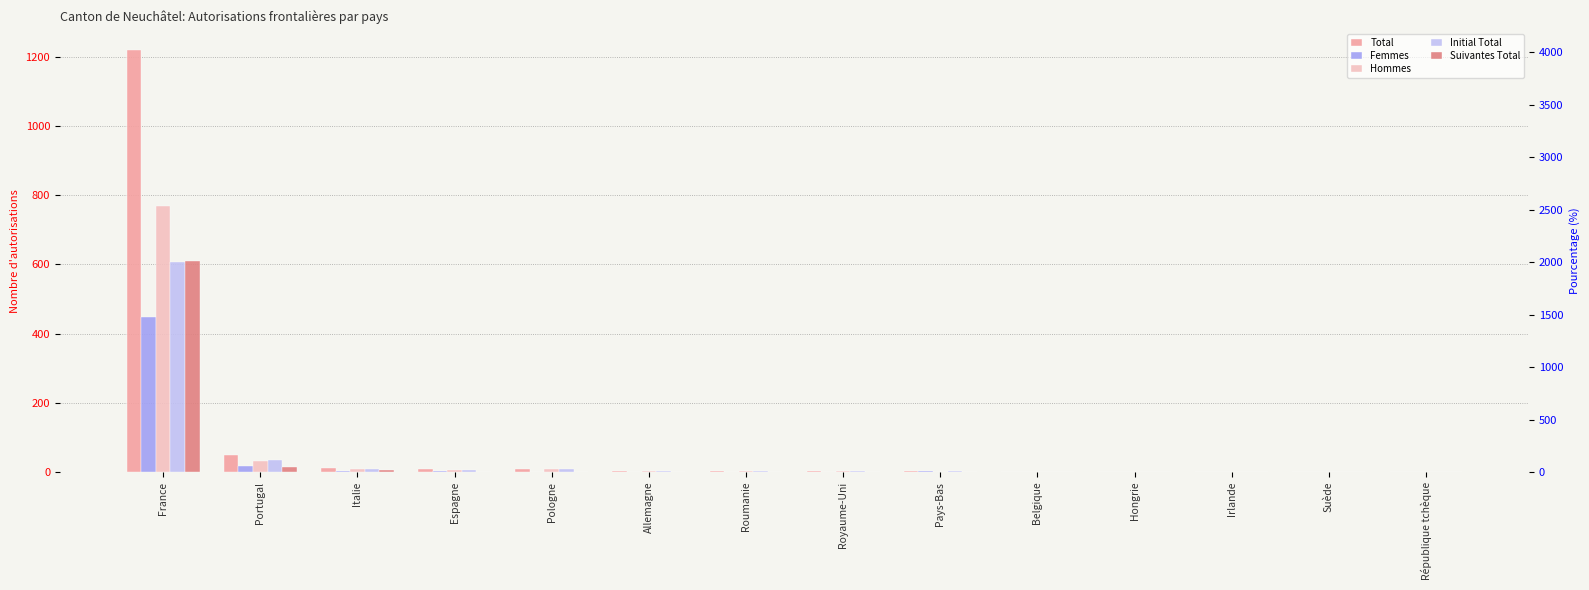

Reading left to right, extract all data points from this chart.

Total: France=1218	Portugal=49	Italie=13	Espagne=8	Pologne=9	Allemagne=3	Roumanie=4	Royaume-Uni=4	Pays-Bas=2	Belgique=1	Hongrie=1	Irlande=1	Suède=1	République tchèque=1
Femmes: France=449	Portugal=16	Italie=4	Espagne=3	Pologne=0	Allemagne=1	Roumanie=1	Royaume-Uni=0	Pays-Bas=2	Belgique=0	Hongrie=0	Irlande=0	Suède=0	République tchèque=1
Hommes: France=769	Portugal=33	Italie=9	Espagne=5	Pologne=9	Allemagne=2	Roumanie=3	Royaume-Uni=4	Pays-Bas=0	Belgique=1	Hongrie=1	Irlande=1	Suède=1	République tchèque=0
Initial Total: France=607	Portugal=35	Italie=8	Espagne=7	Pologne=9	Allemagne=2	Roumanie=3	Royaume-Uni=4	Pays-Bas=2	Belgique=1	Hongrie=0	Irlande=1	Suède=1	République tchèque=0
Suivantes Total: France=611	Portugal=14	Italie=5	Espagne=1	Pologne=0	Allemagne=1	Roumanie=1	Royaume-Uni=0	Pays-Bas=0	Belgique=0	Hongrie=1	Irlande=0	Suède=0	République tchèque=1